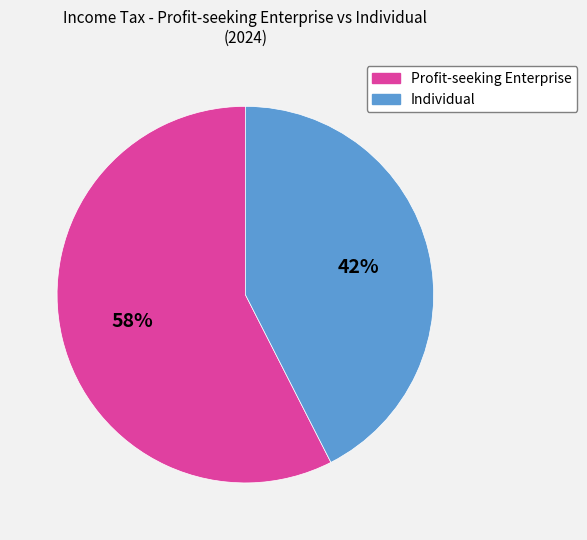

Approximately how many times larger is the value at Profit-seeking Enterprise compared to Individual?

1.4